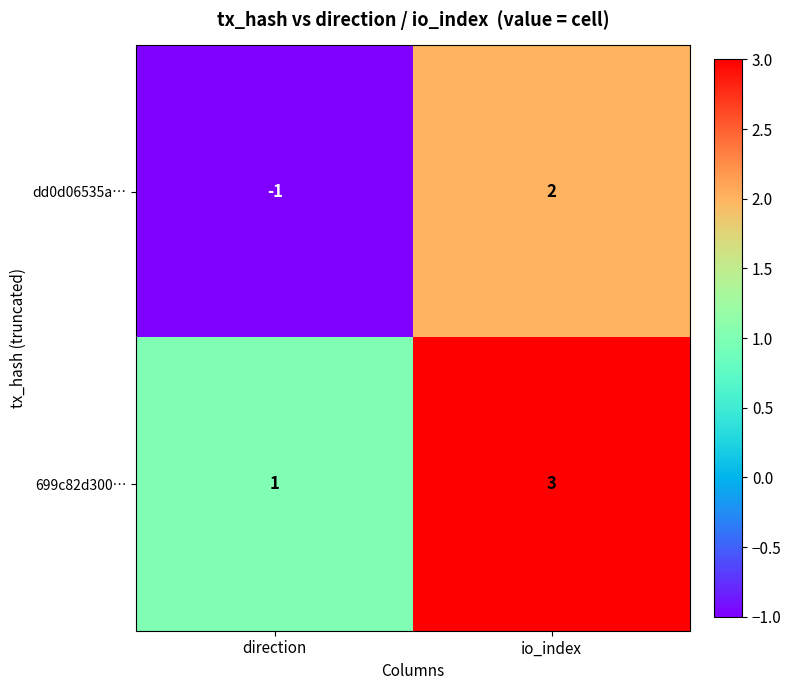

Reading right to left, extract all data points from this chart.

dd0d06535a…: 2	-1
699c82d300…: 3	1